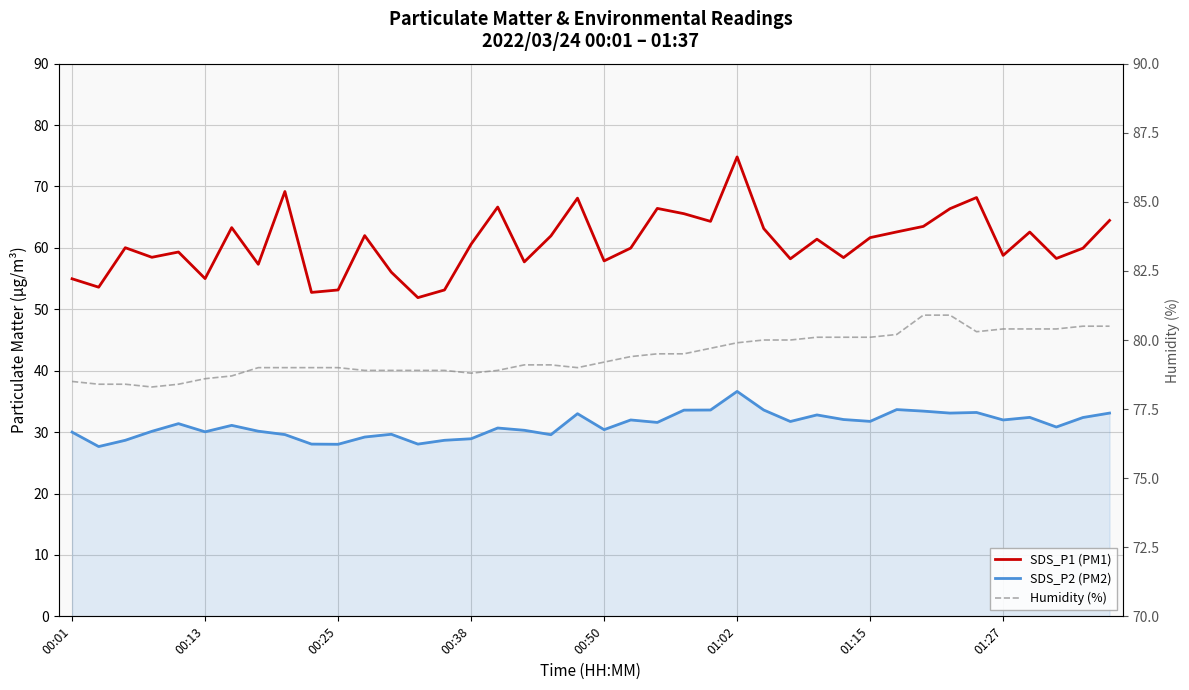

True or false: SDS_P1 (PM1) and SDS_P2 (PM2) intersect in this chart.

False